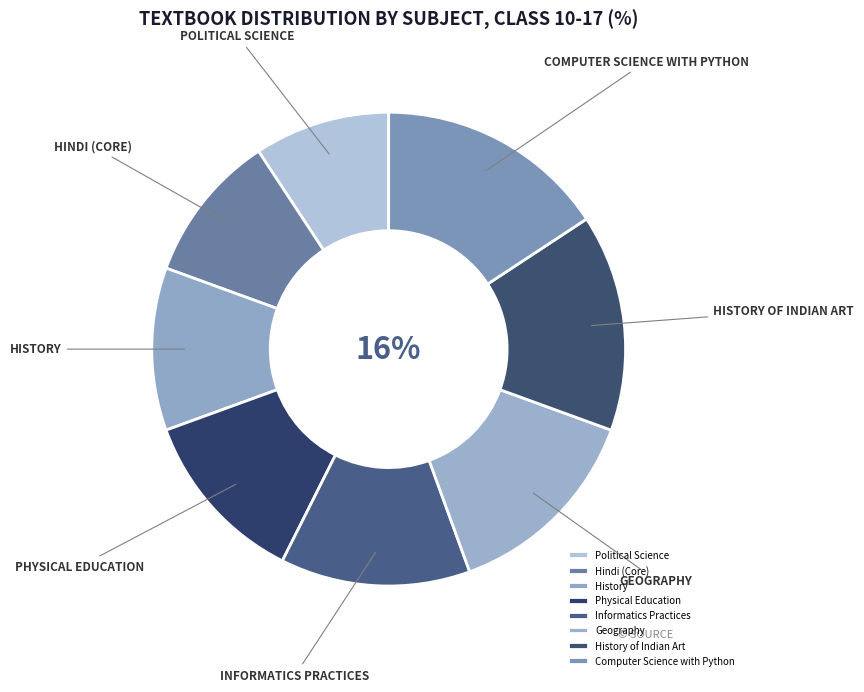

How many segments does this pie chart have?

8